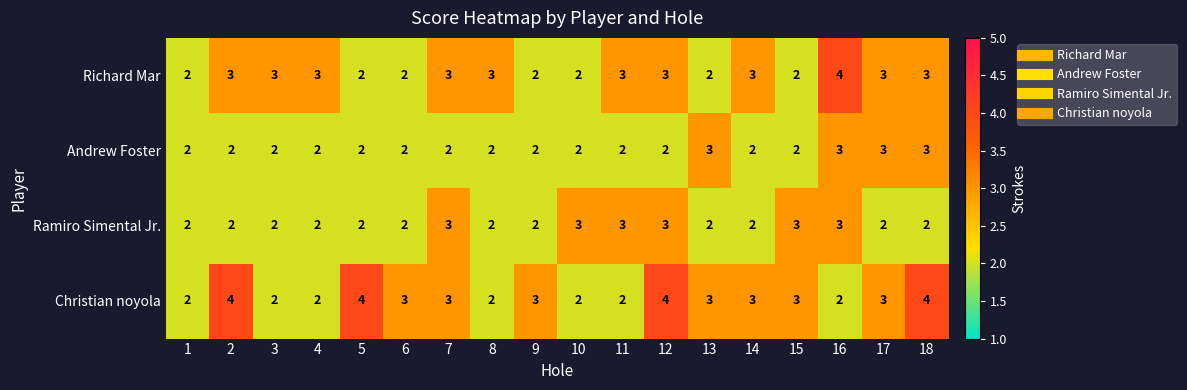

What is the maximum value shown in the chart?

4